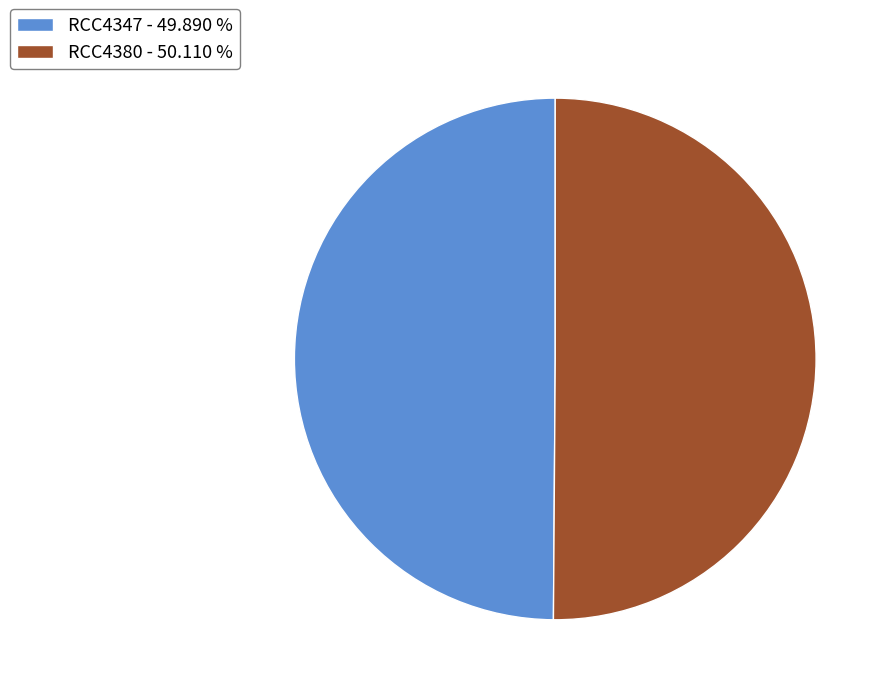

What is the ratio of the value at RCC4380 - 50.110 % to the value at RCC4347 - 49.890 %?

1.0